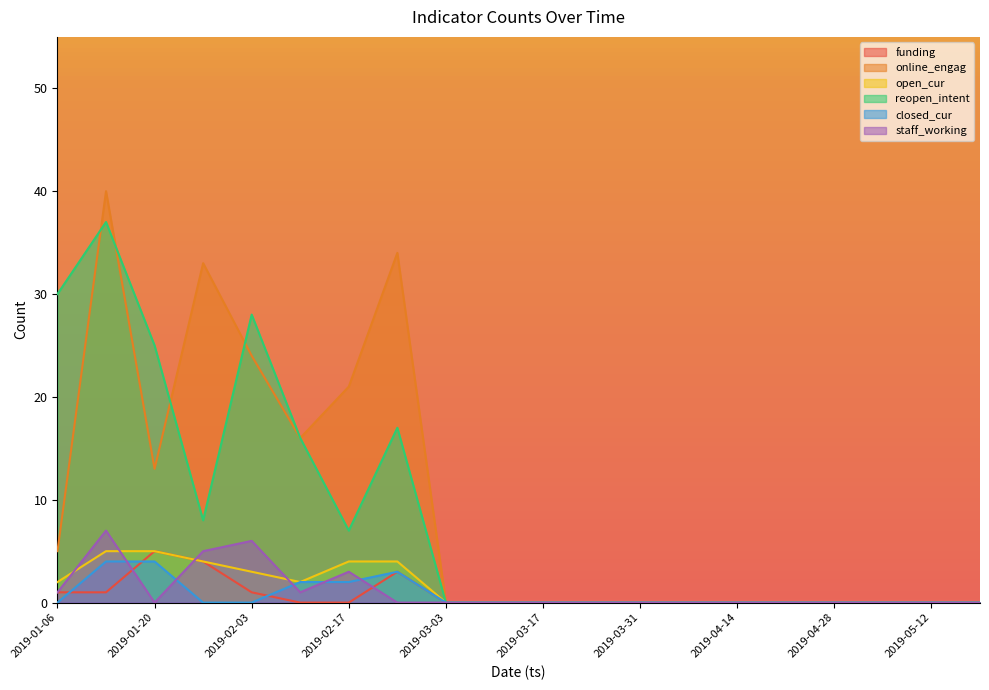

Where is the first local minimum for reopen_intent?

2019-01-27